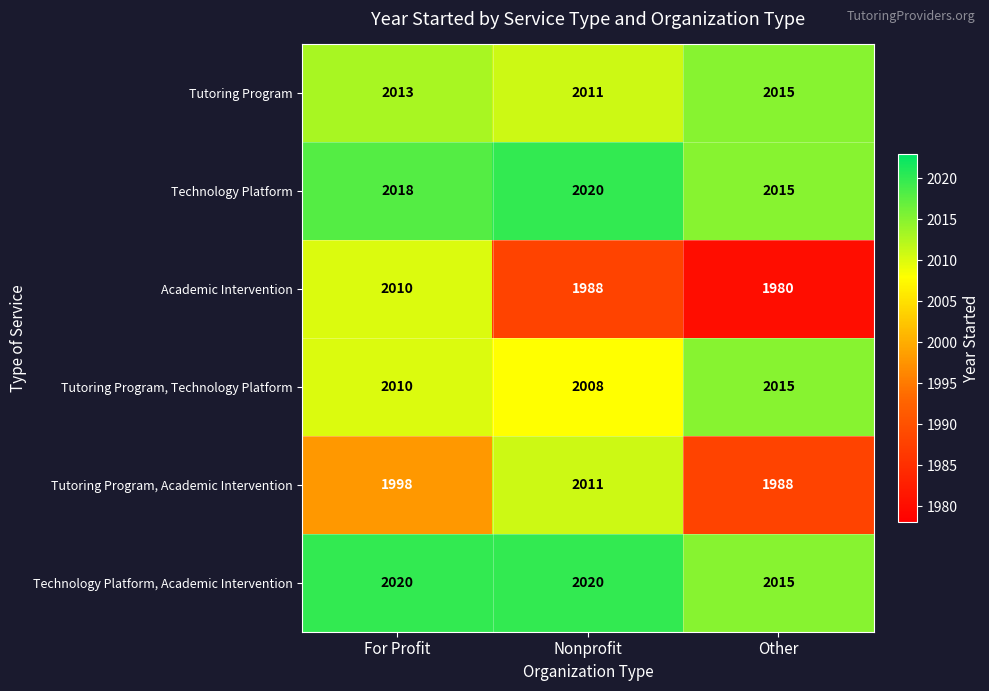

Reading left to right, transcribe all the data shown in this chart.

Tutoring Program: For Profit=2013	Nonprofit=2011	Other=2015
Technology Platform: For Profit=2018	Nonprofit=2020	Other=2015
Academic Intervention: For Profit=2010	Nonprofit=1988	Other=1980
Tutoring Program, Technology Platform: For Profit=2010	Nonprofit=2008	Other=2015
Tutoring Program, Academic Intervention: For Profit=1998	Nonprofit=2011	Other=1988
Technology Platform, Academic Intervention: For Profit=2020	Nonprofit=2020	Other=2015